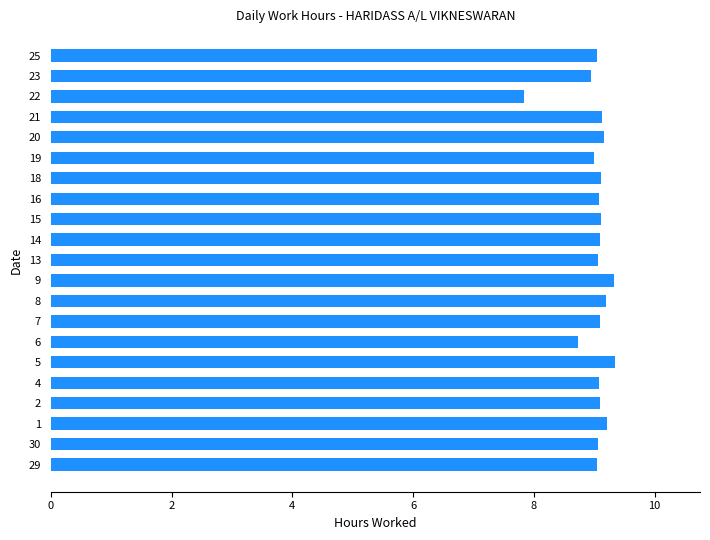

What is the change in value from 13 to 22?

-1.2